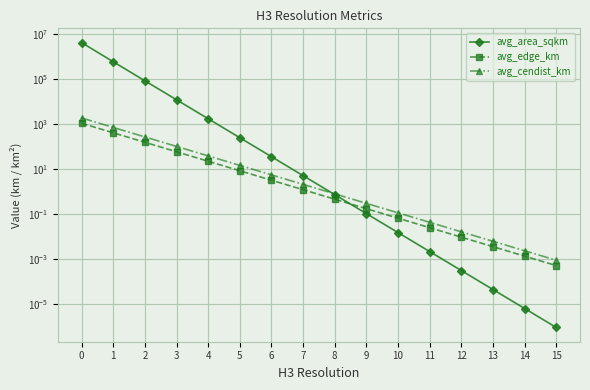

What is the difference between the maximum and minimum values in the avg_edge_km series?

1107.7